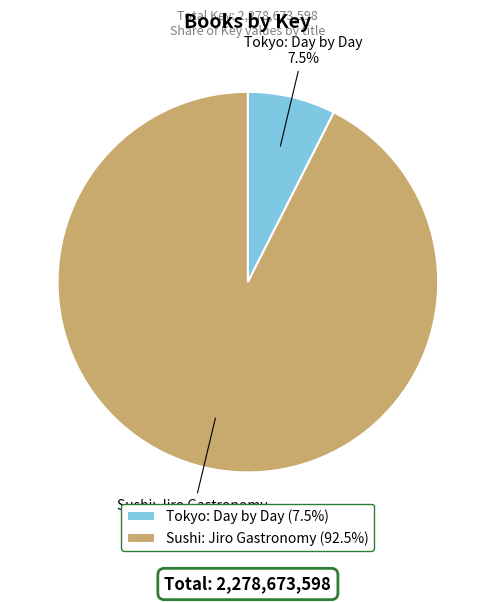

Is the sum of Tokyo: Day by Day and Sushi: Jiro Gastronomy greater than half?

Yes